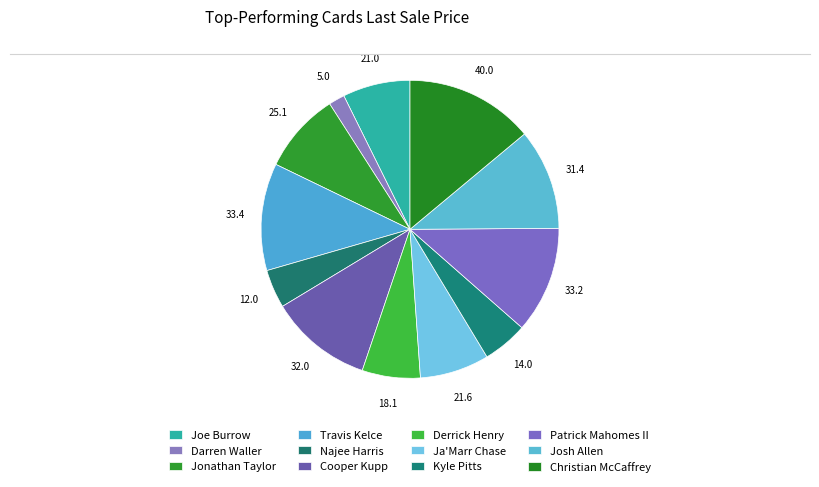

What is the change in value from Jonathan Taylor to Cooper Kupp?

+6.9